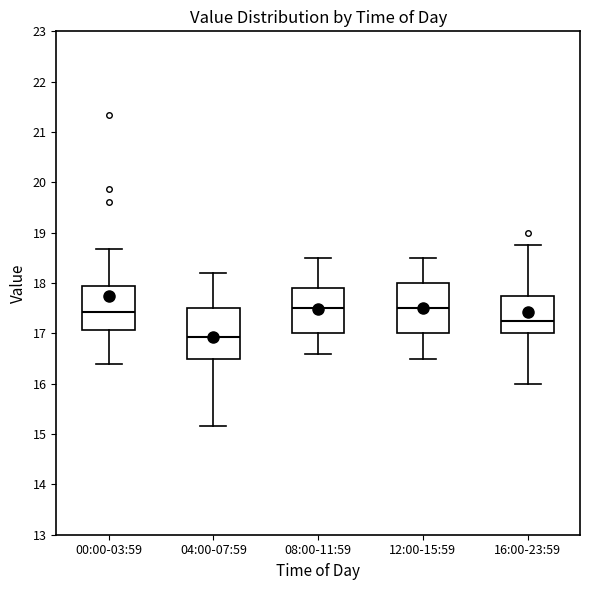

Reading left to right, read every box against the y-axis: the position of its median line, the range the box covers, and the ends of its whiskers. The values are not printed on the chart, so give them approximately, as read against the axis.

00:00-03:59: median 17.4, box 17.1 to 18.0, whiskers 16.4 to 18.7
04:00-07:59: median 16.9, box 16.5 to 17.5, whiskers 15.2 to 18.2
08:00-11:59: median 17.5, box 17.0 to 17.9, whiskers 16.6 to 18.5
12:00-15:59: median 17.5, box 17.0 to 18.0, whiskers 16.5 to 18.5
16:00-23:59: median 17.3, box 17.0 to 17.8, whiskers 16.0 to 18.8